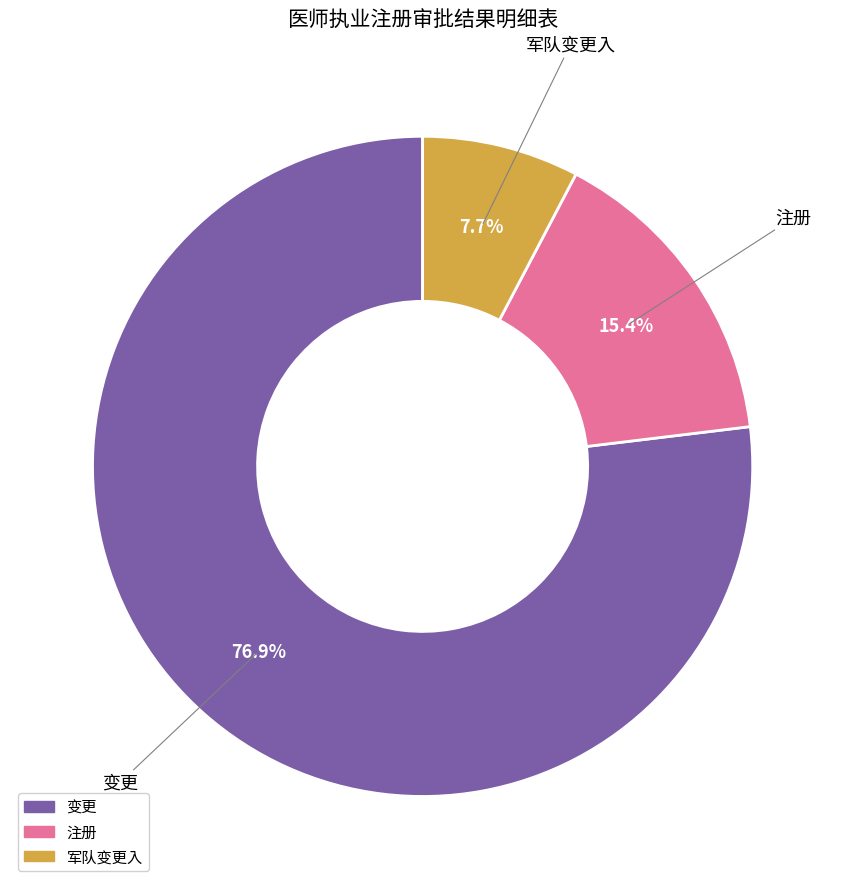

What is the smallest slice in the pie chart?

军队变更入